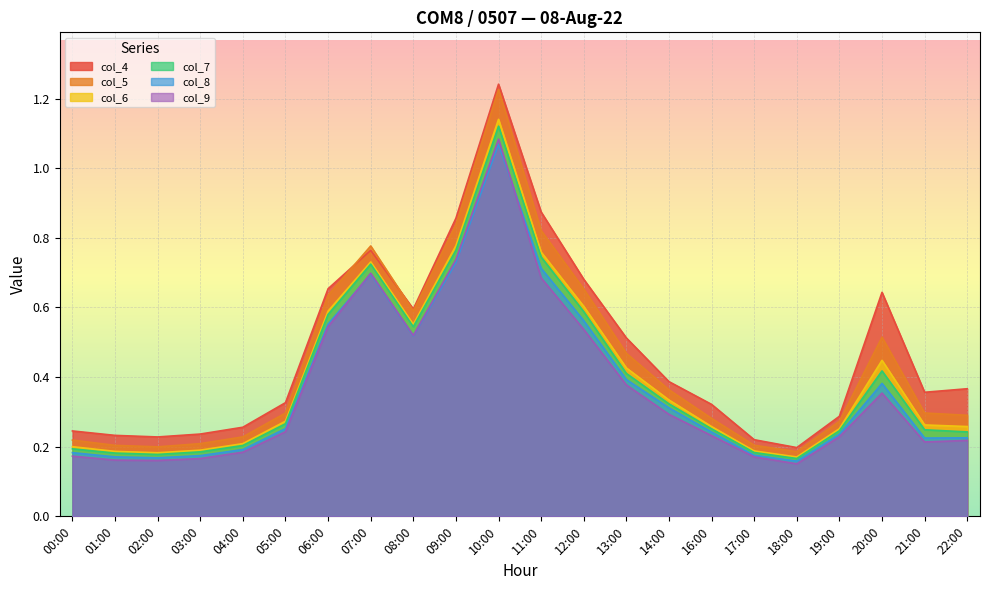

What is the difference between the second highest and second lowest values in the col_5 series?

0.6